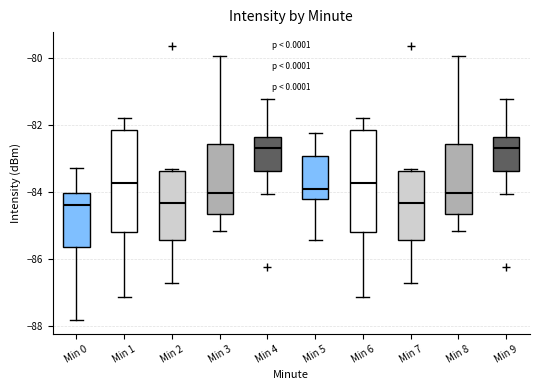

Where does the lower whisker of the box for Min 5 end on the y-axis? The values are not printed on the chart, so give them approximately, as read against the axis.

-85.4